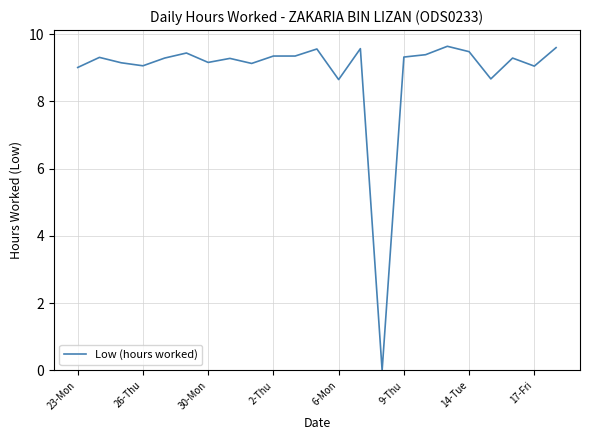

What is the difference between the maximum and minimum values?

9.6